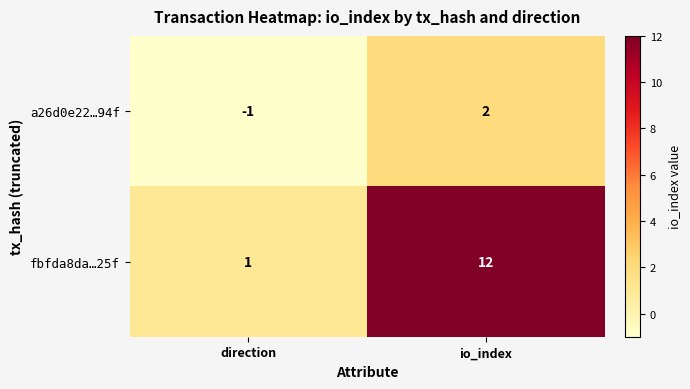

At how many categories does at least one series exceed 2?

1